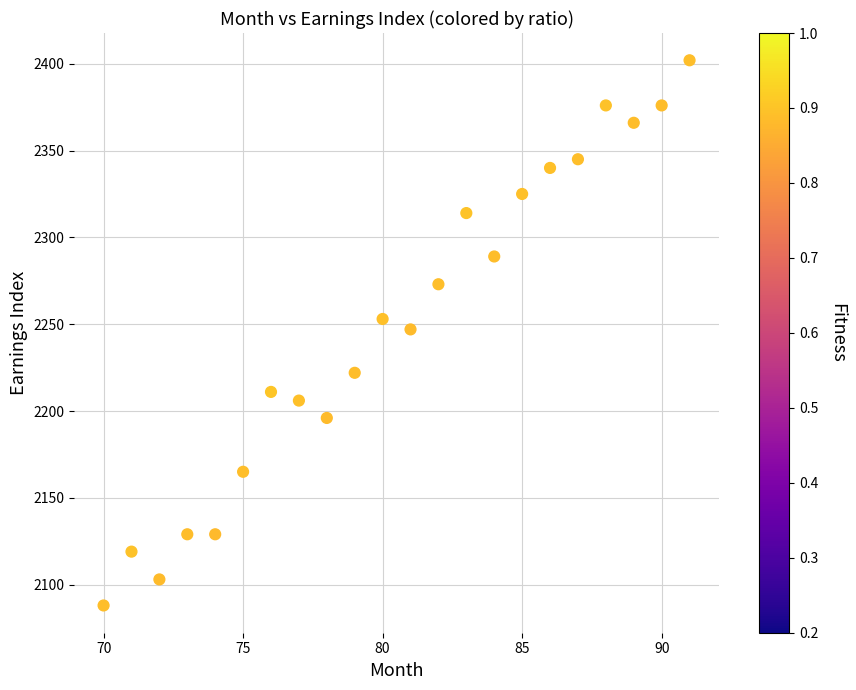

What is the range of X values (max minus min)?

21